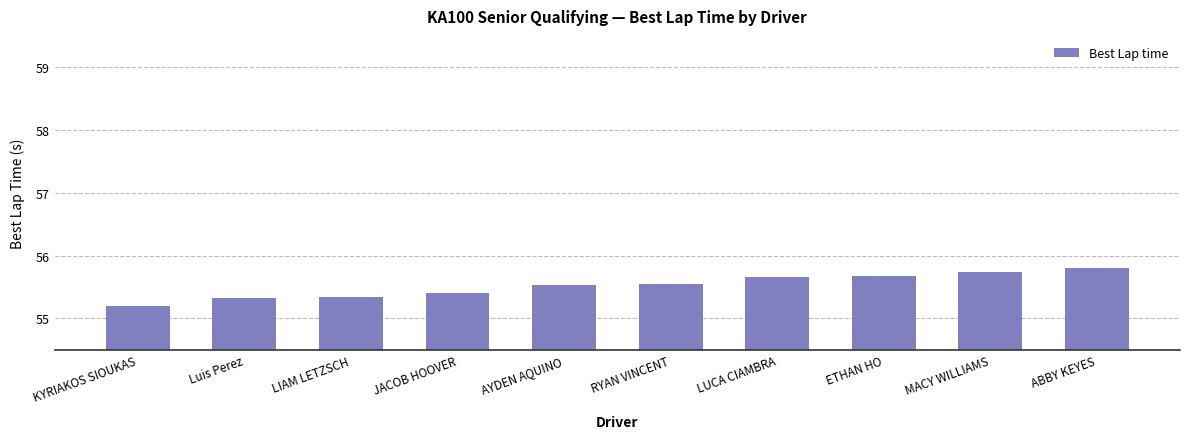

What is the difference between the maximum and minimum values?

0.6